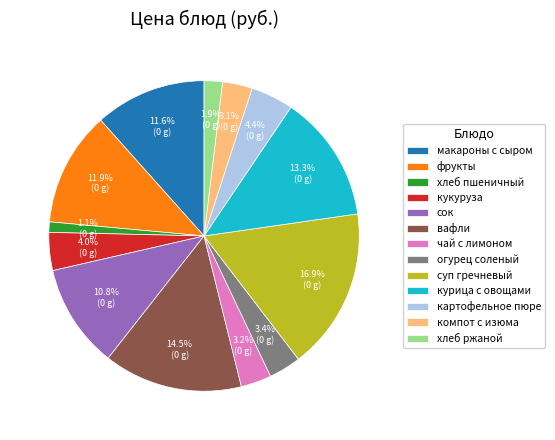

Which has a higher value, чай с лимоном or курица с овощами?

курица с овощами